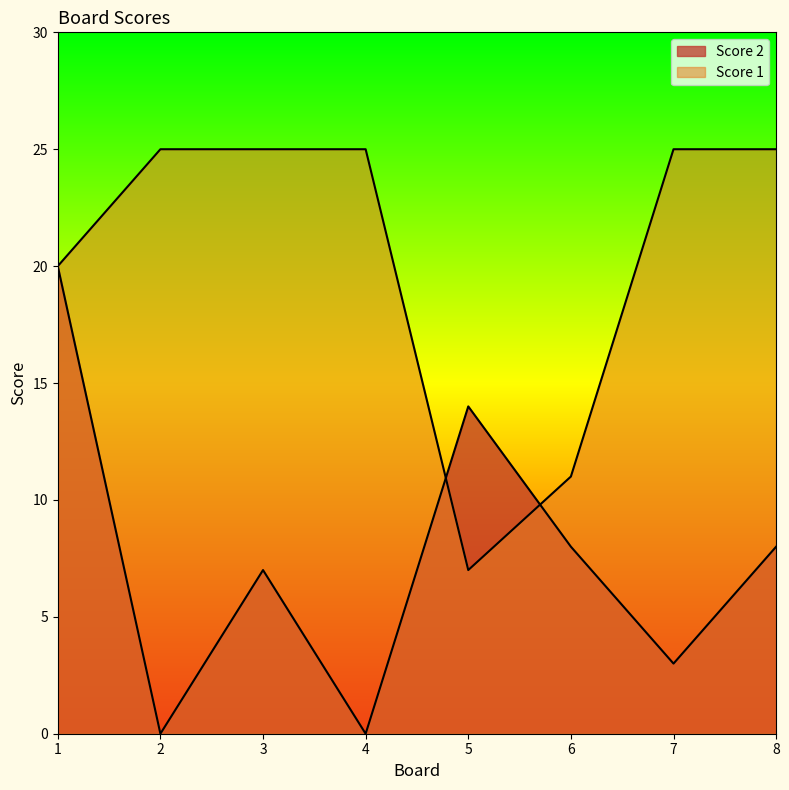

How many series are shown in this chart?

2